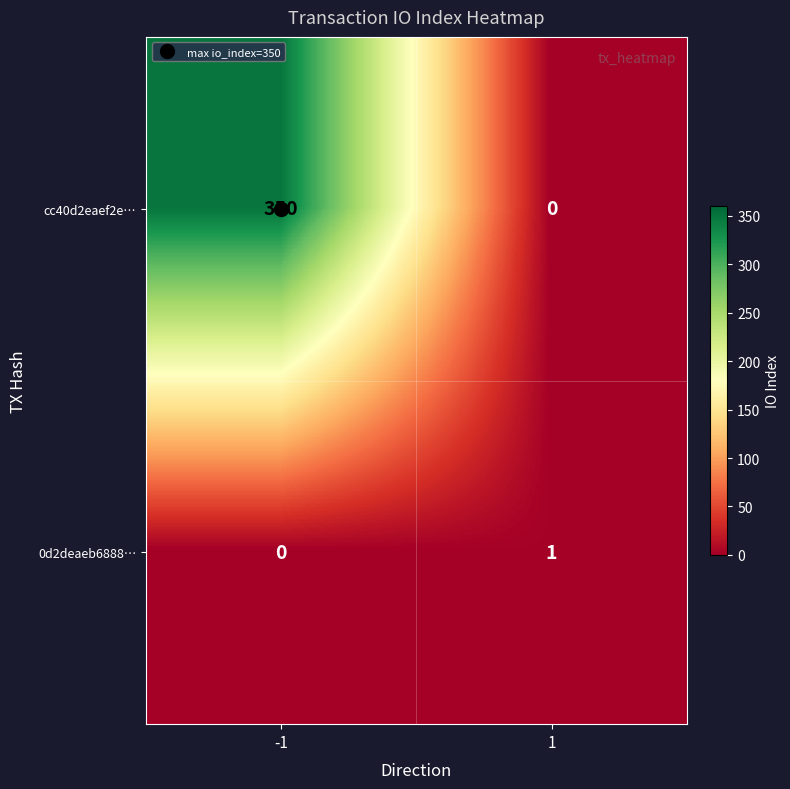

What is the difference between the maximum and minimum values in the cc40d2eaef2e… series?

350